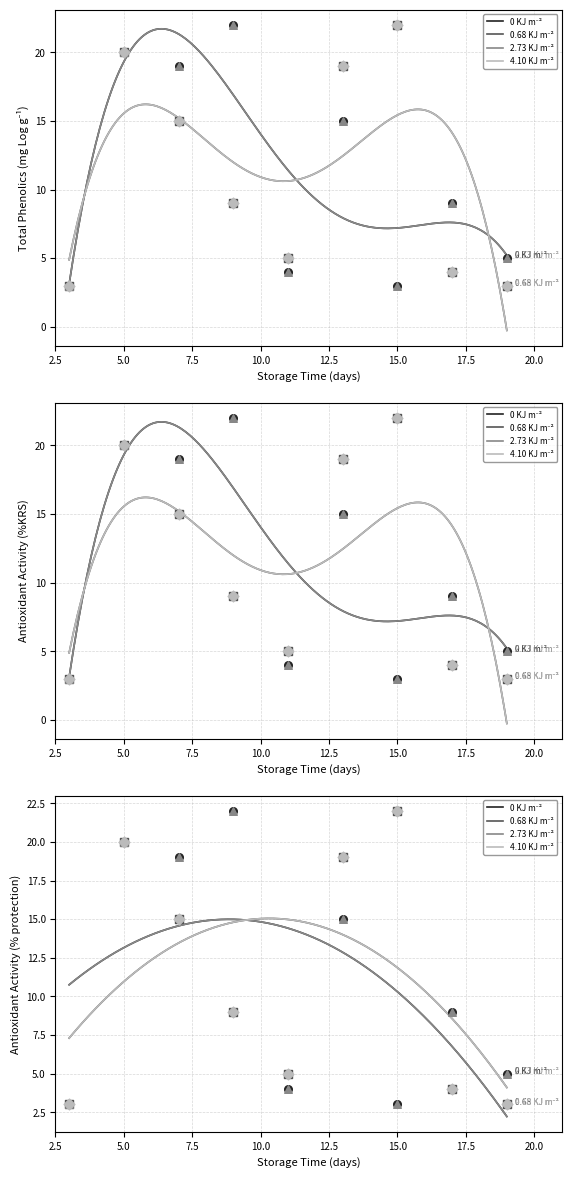

What are all the series names shown in the legend?

0 KJ m⁻², 0.68 KJ m⁻², 2.73 KJ m⁻², 4.10 KJ m⁻²